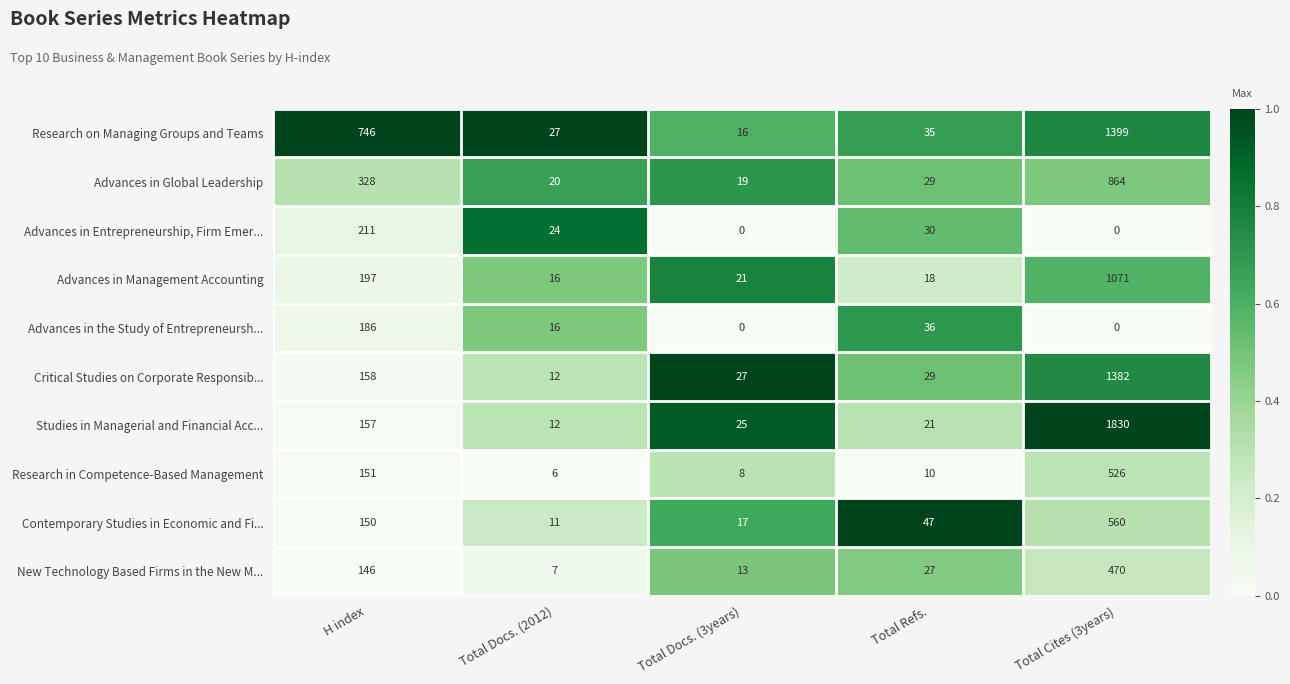

What is the greatest value displayed?

1830